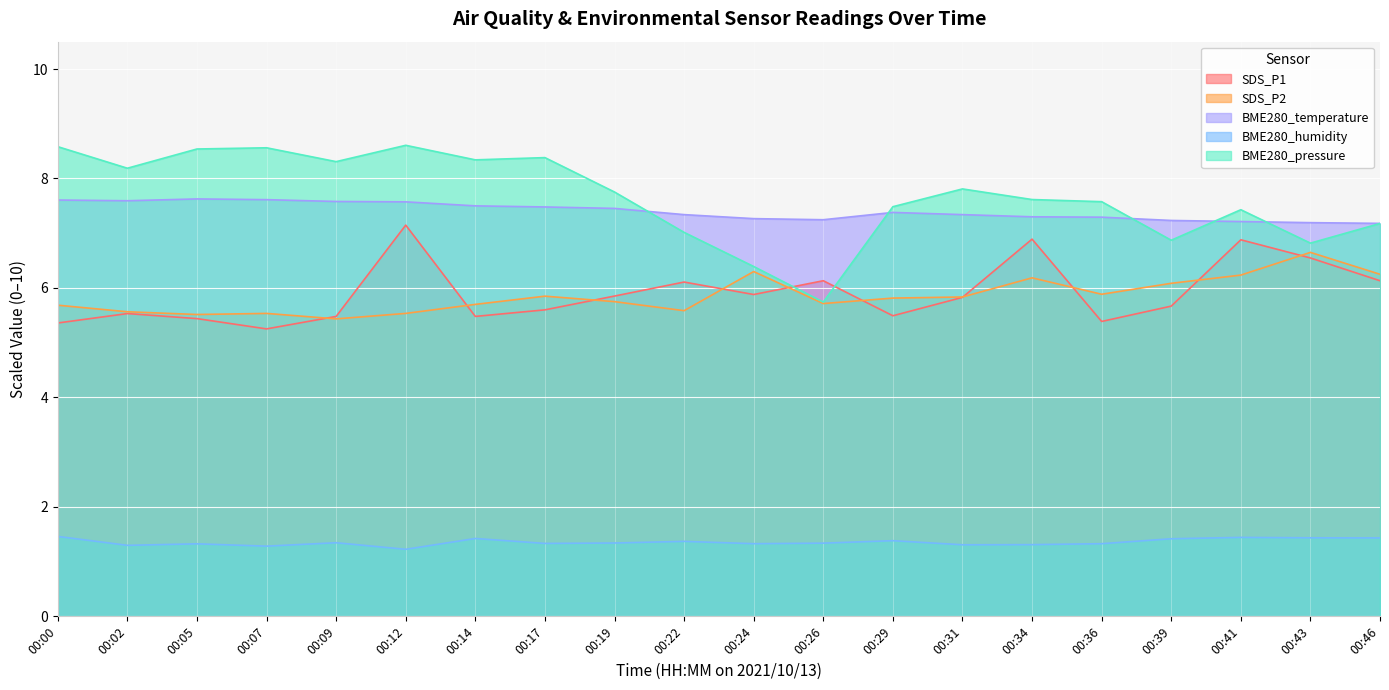

How many lines are shown in the chart?

5